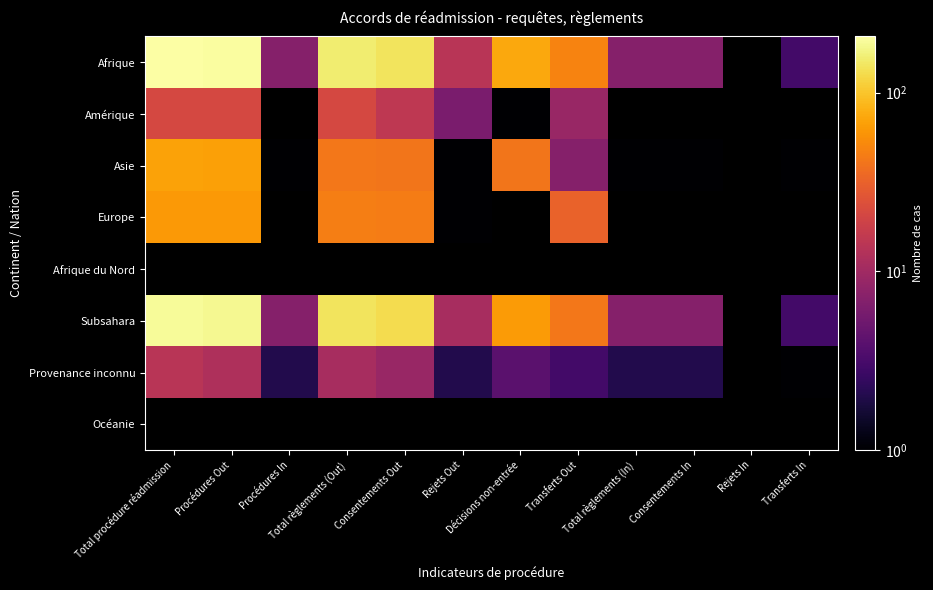

How many categories are shown in the chart?

12